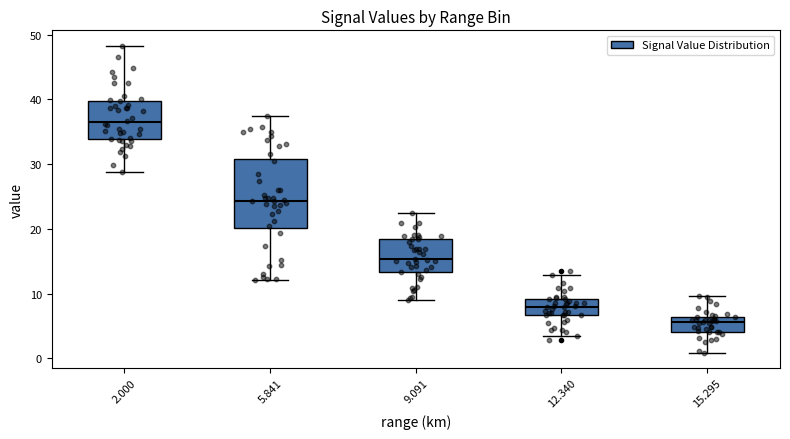

Which box is the tallest, from its lower edge to its upper edge?

5.841